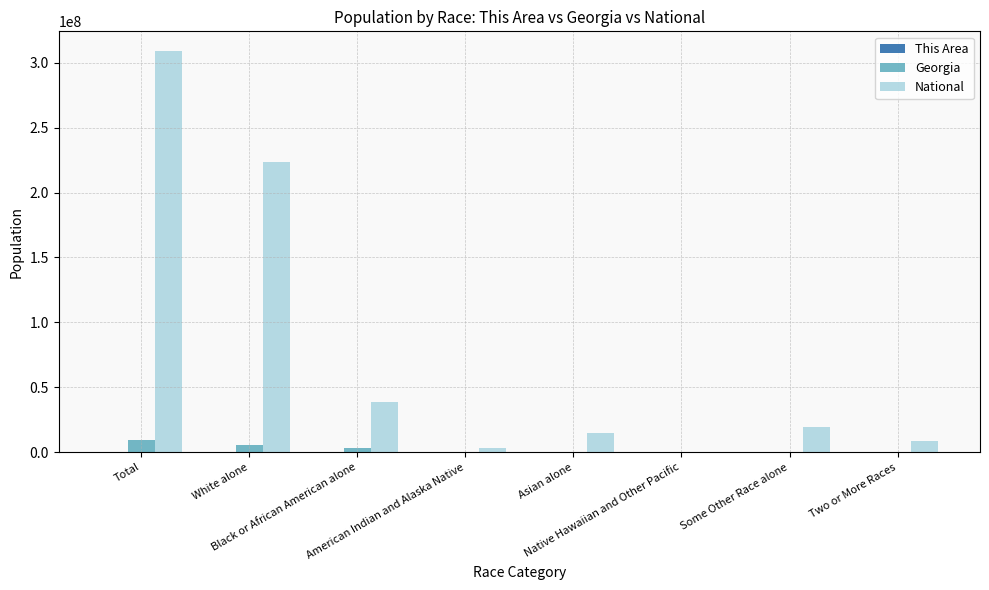

What is the maximum value shown in the chart?

308745538